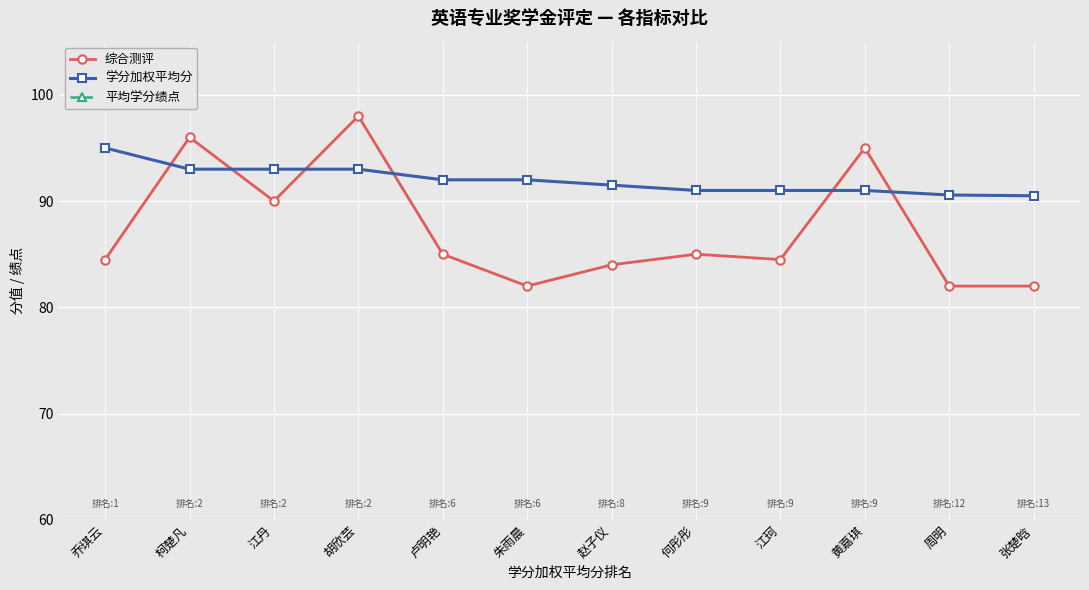

The 平均学分绩点 series shows 2.8 at 柯楚凡. True or false?

False